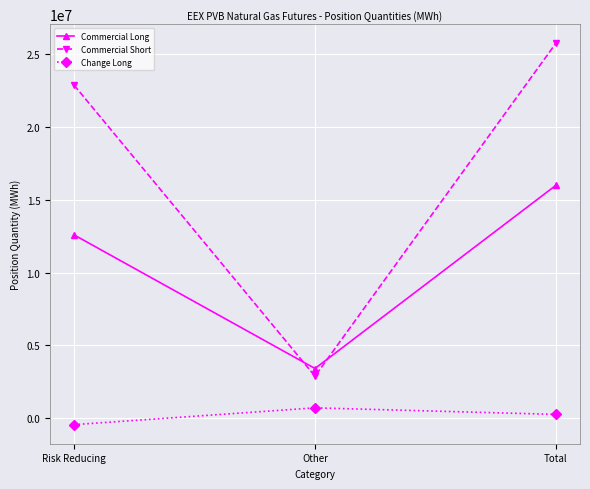

Rank the series at Total from lowest to highest value.

Change Long, Commercial Long, Commercial Short